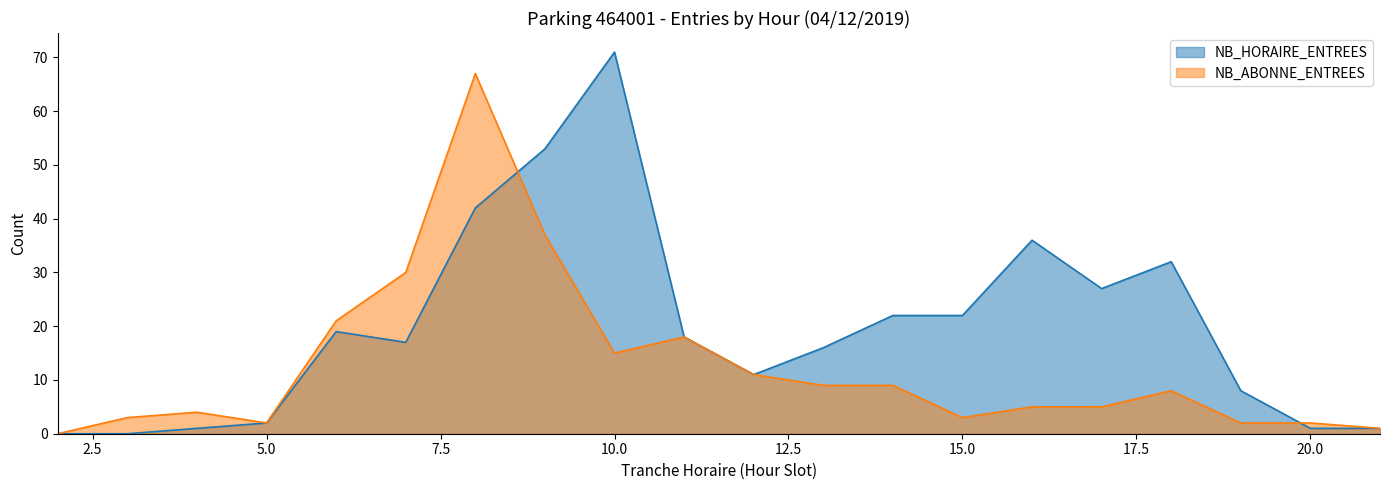

Which has a higher value, 12 or 4?

12